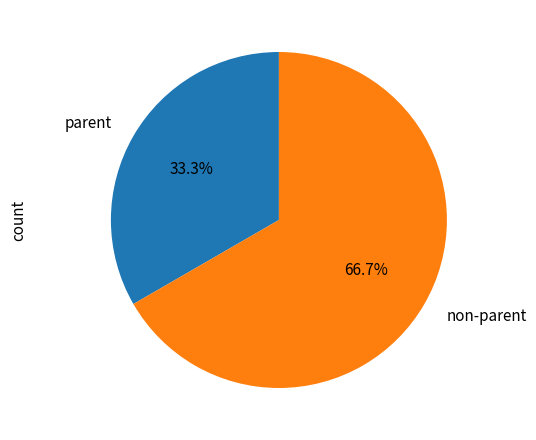

Combined, what portion of the pie is non-parent and parent?

100.0%